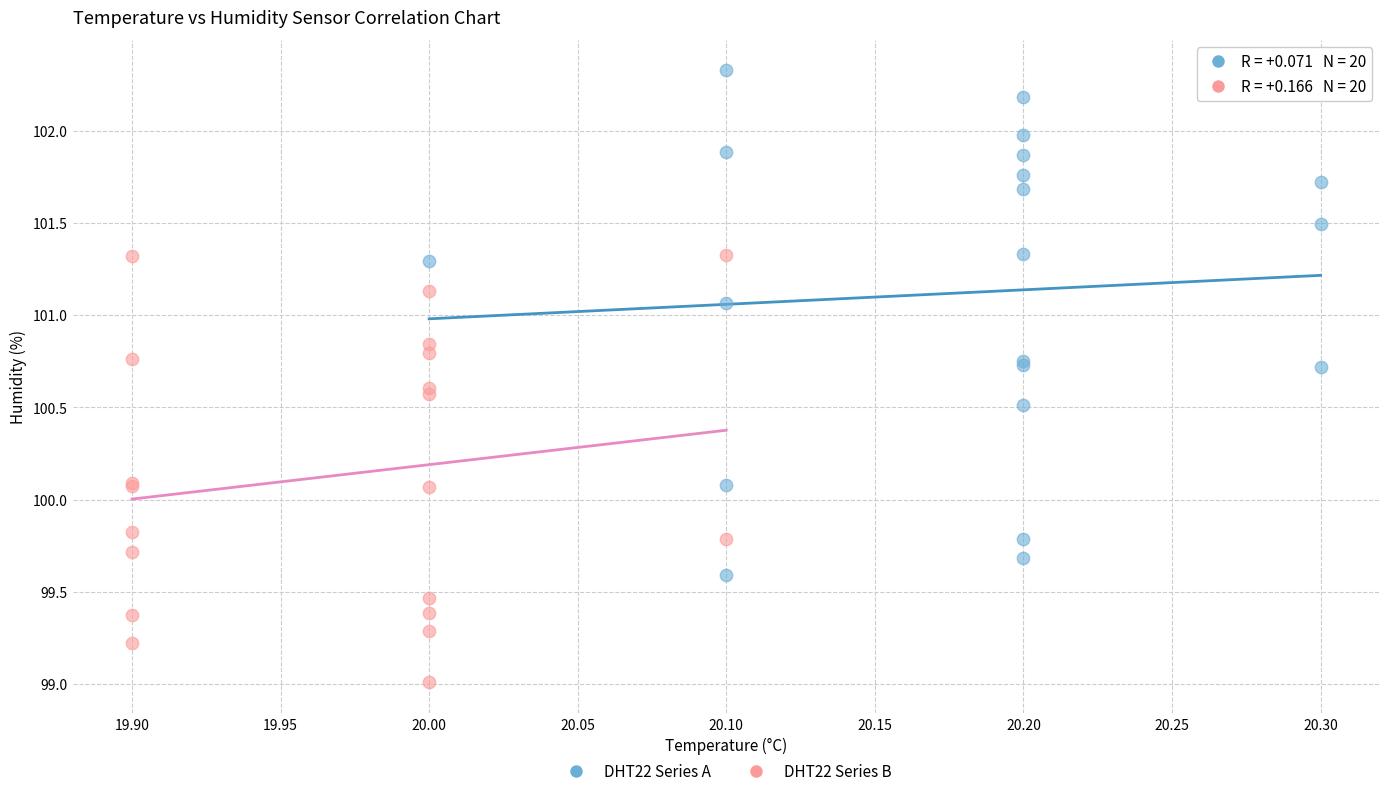

What are all the series names shown in the legend?

DHT22 Series A, DHT22 Series B